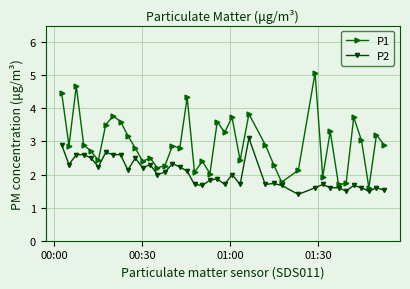

What is the lowest value of the P2 series?

1.4